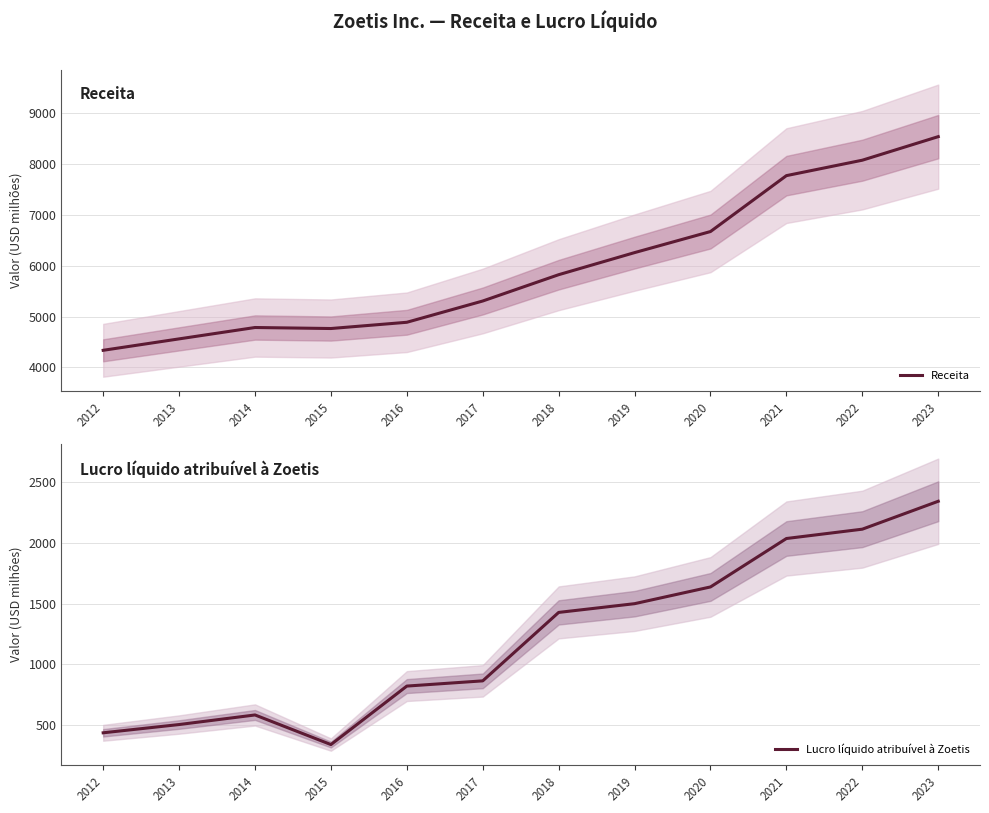

What is the sum of the Lucro líquido atribuível à Zoetis values at 2014 and 2016?

1404